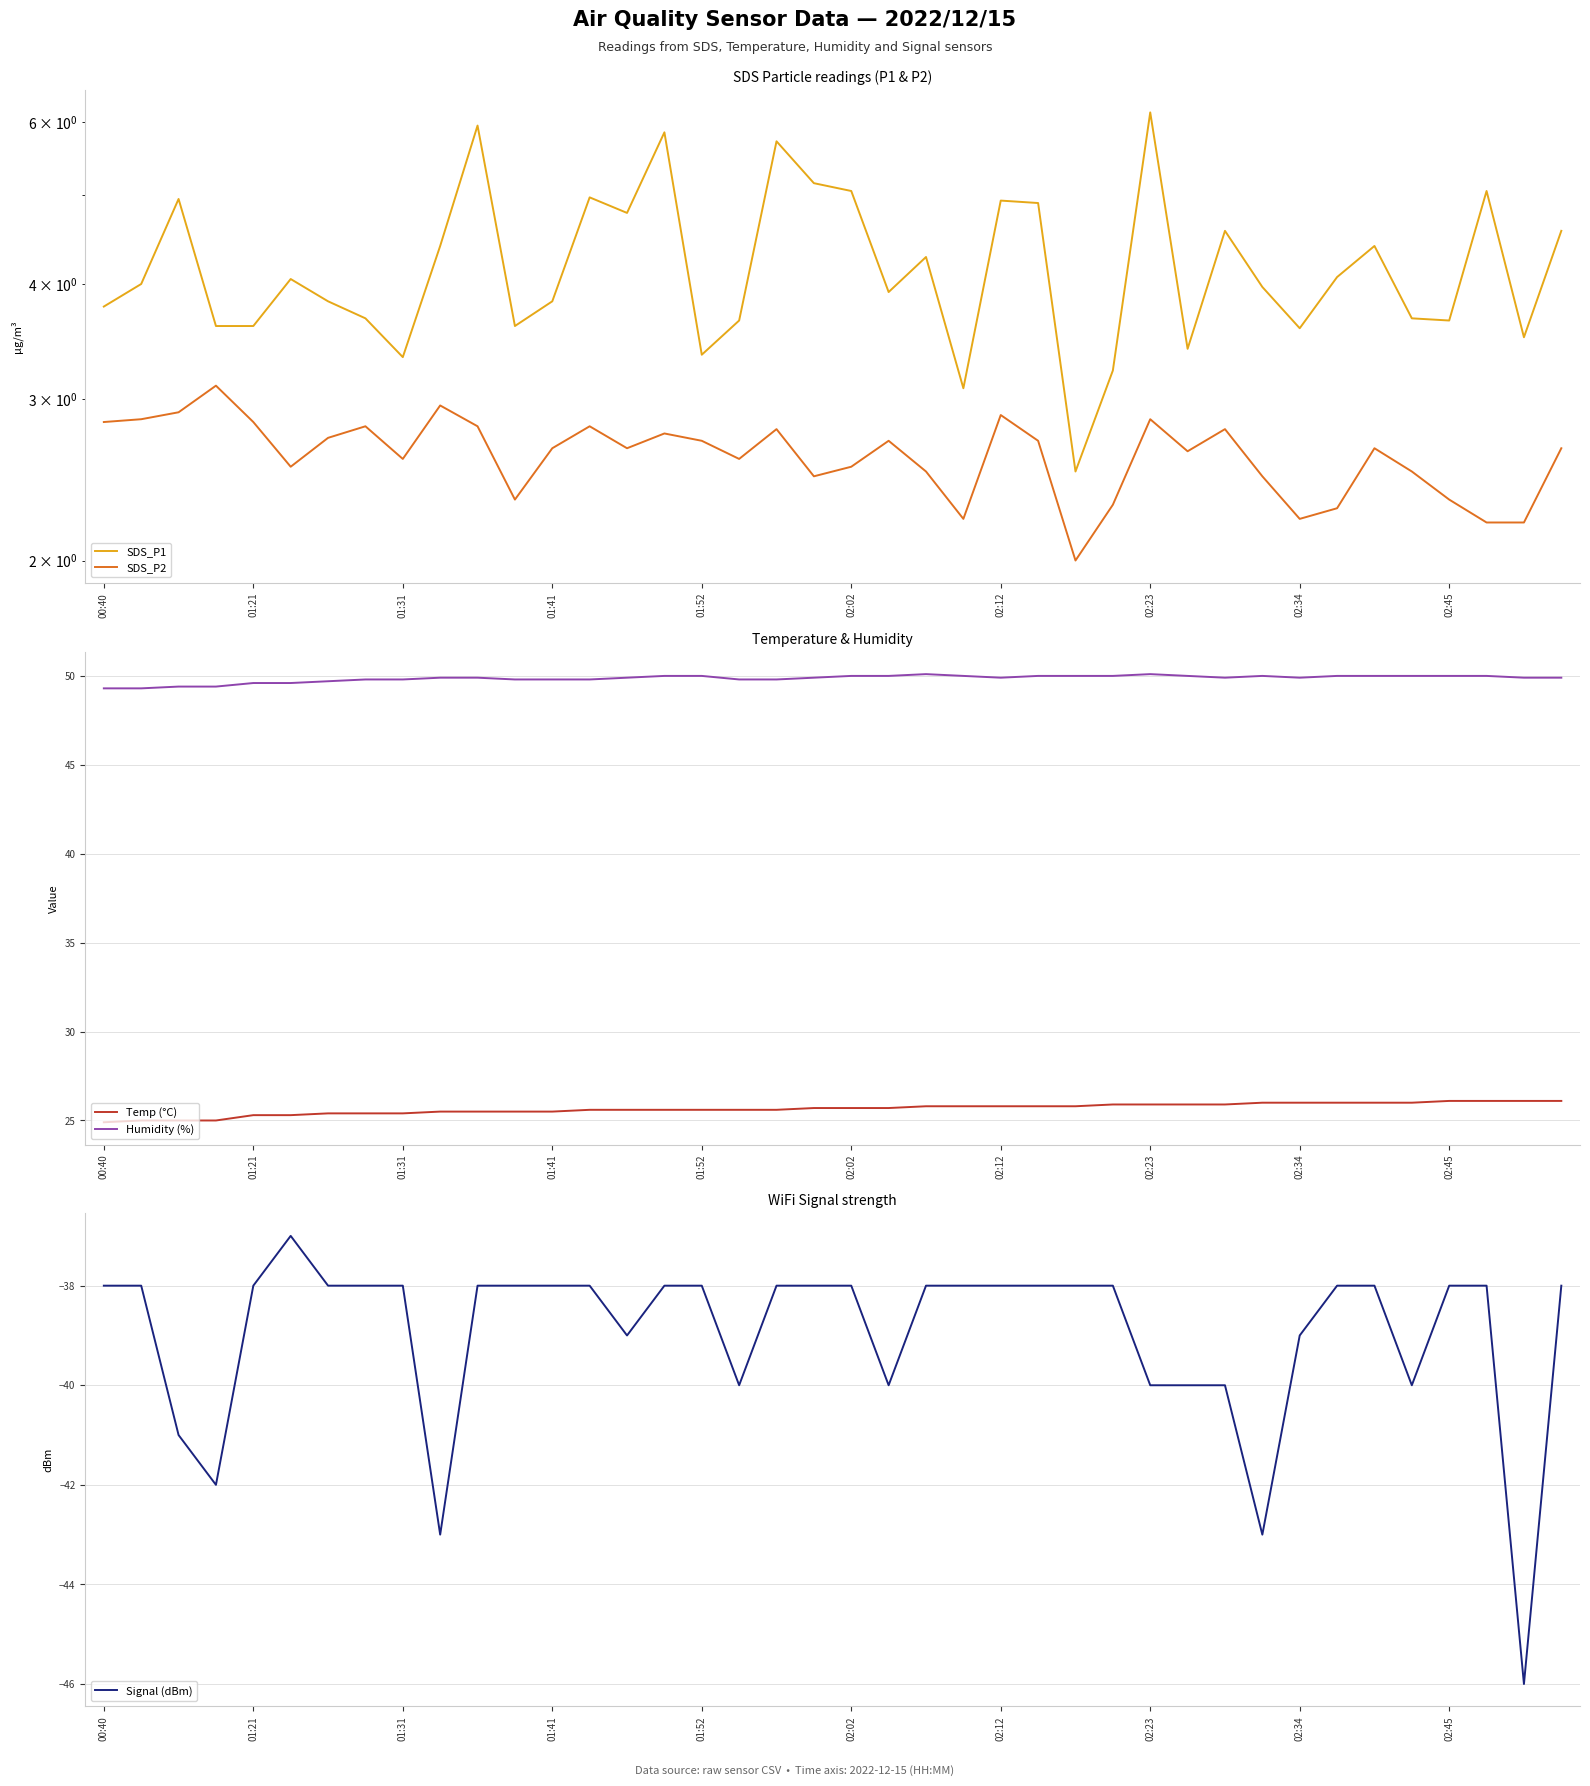

What is the maximum value for Humidity (%)?

50.1